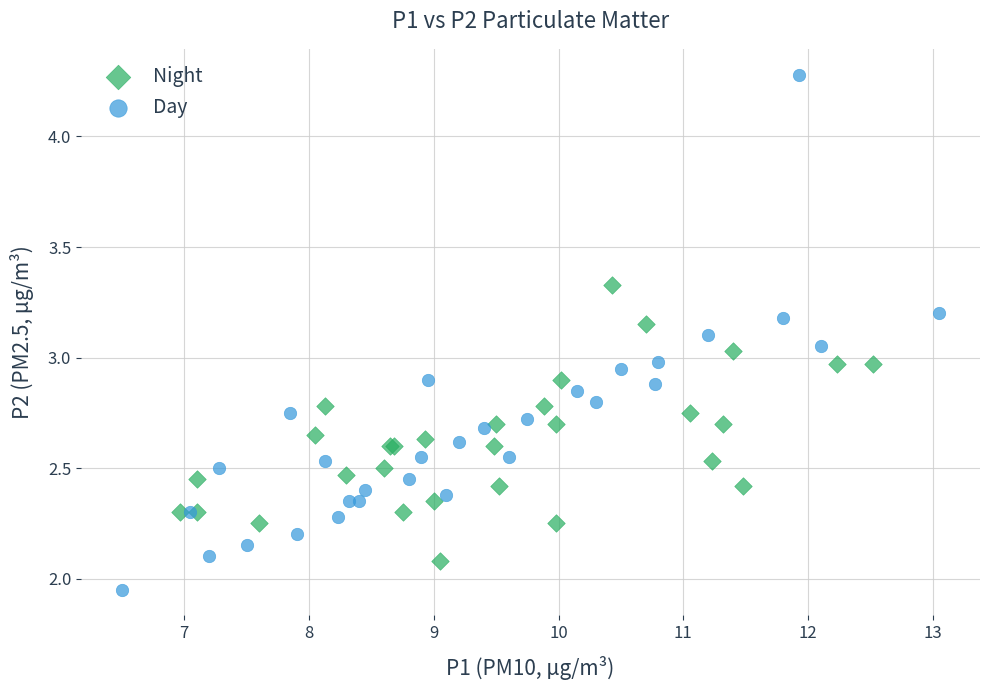

Which series contains the highest Y value?

Day